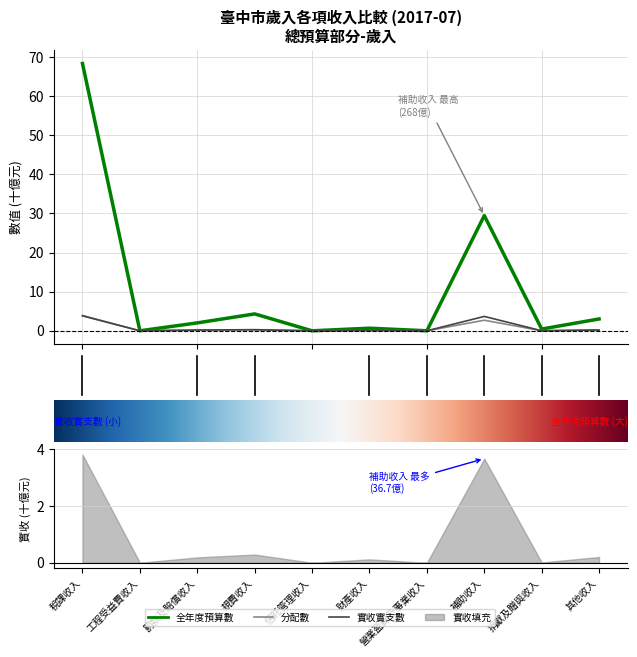

Between 財產收入 and 其他收入, which series saw the biggest shift?

全年度預算數